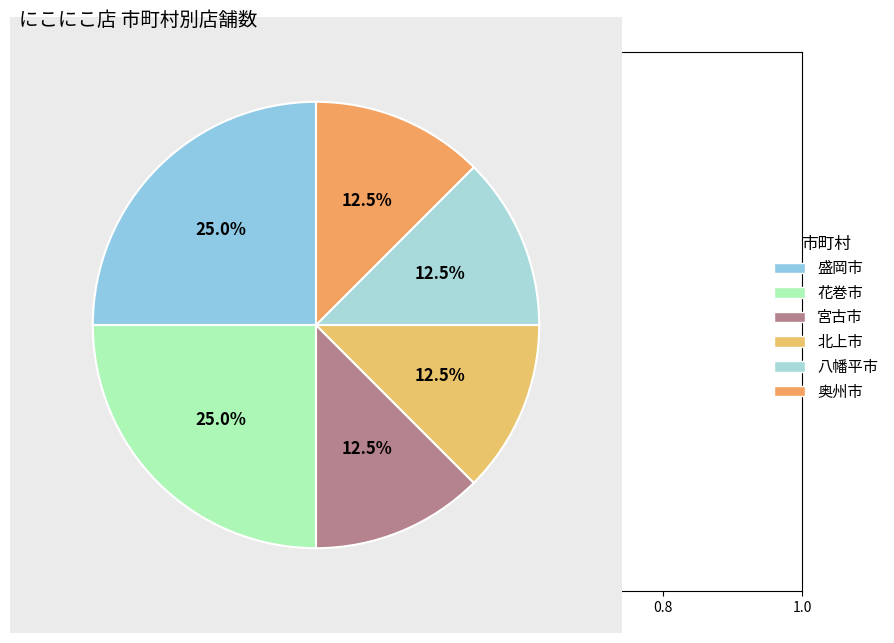

What percentage do 奥州市 and 八幡平市 together represent?

25.0%